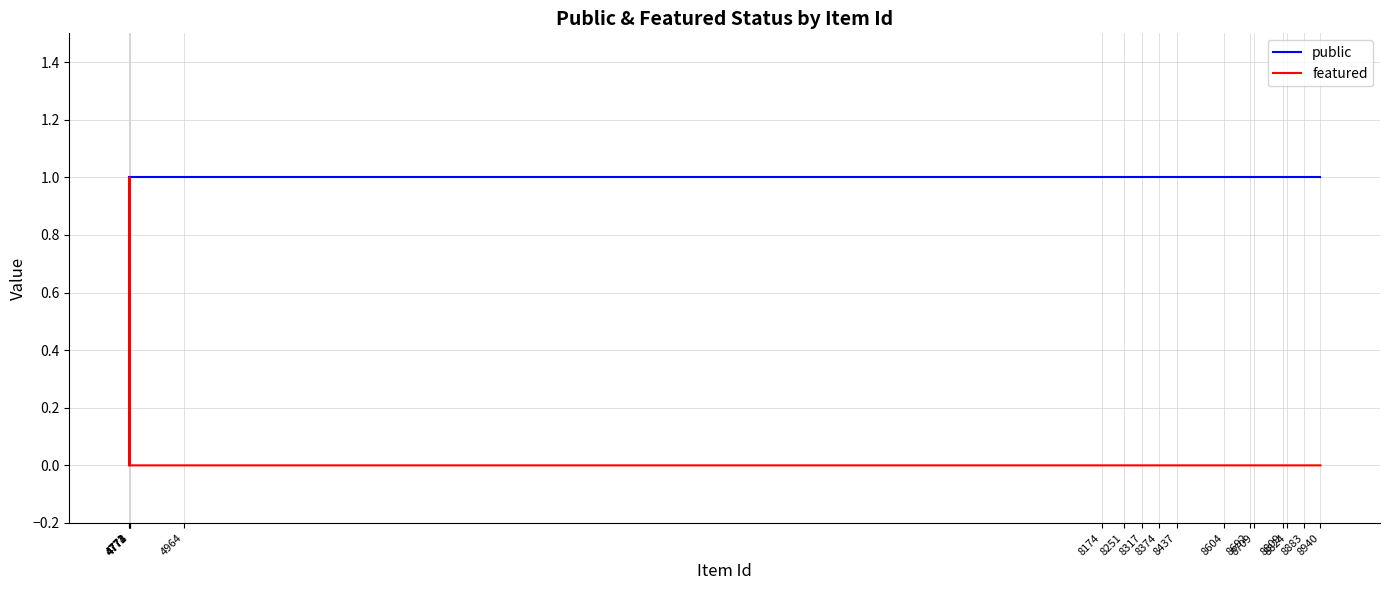

List the series in order of their overall mean, lowest first.

featured, public